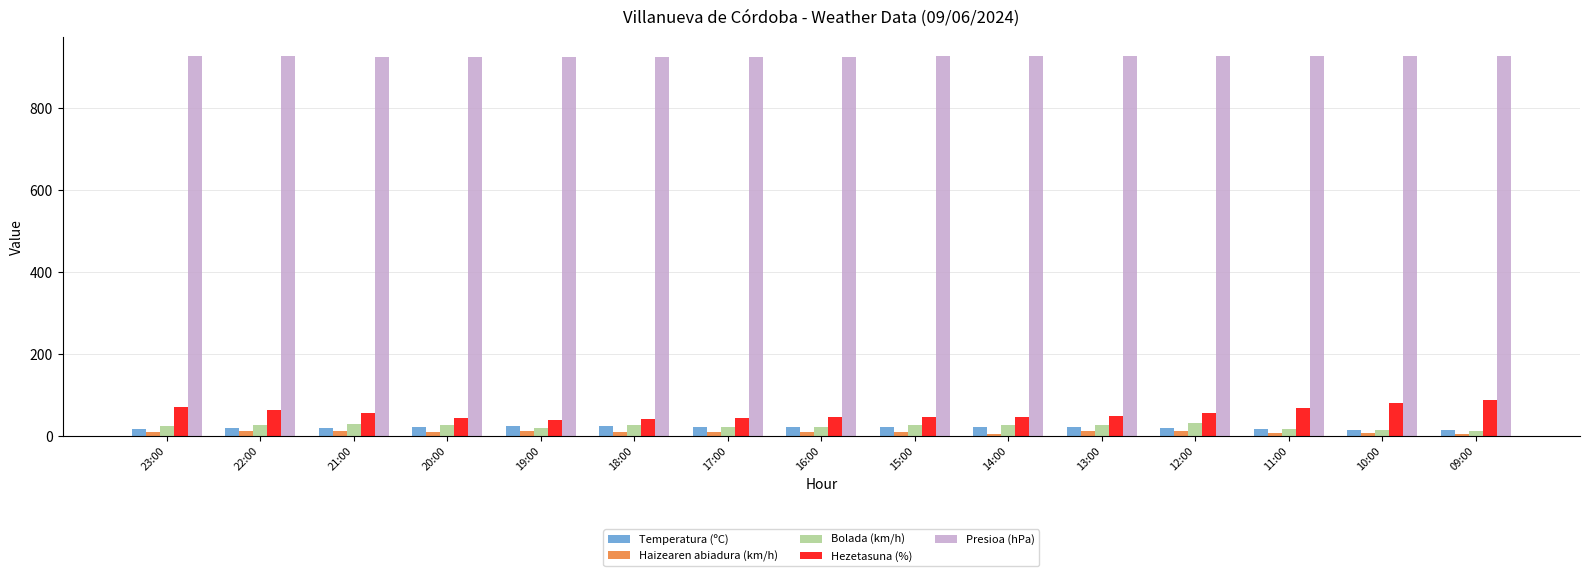

The value of Presioa (hPa) at 09:00 is 927.4. True or false?

True